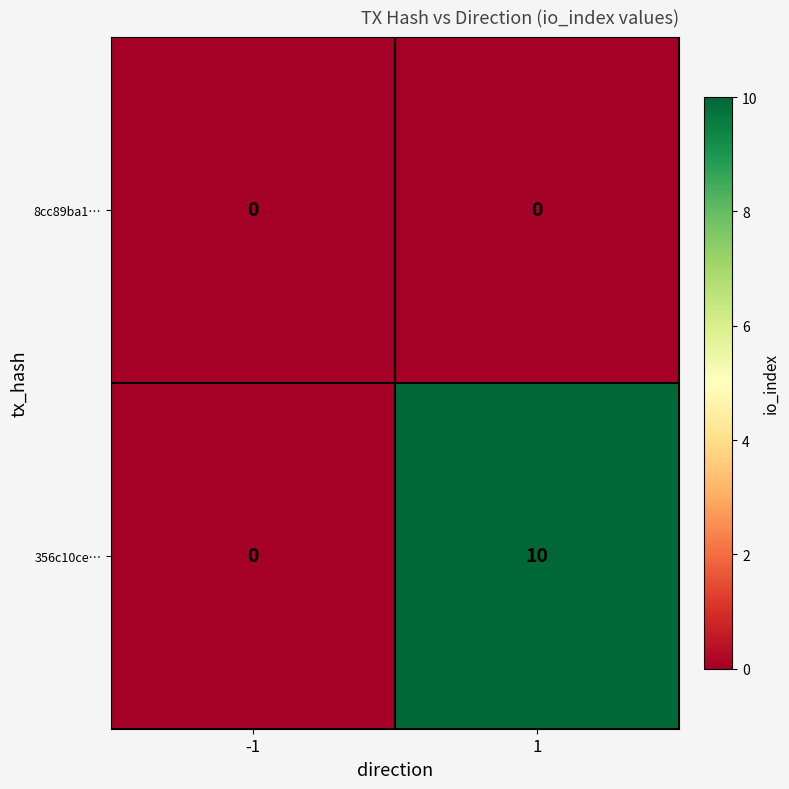

What is the sum of all 356c10ce… values?

10